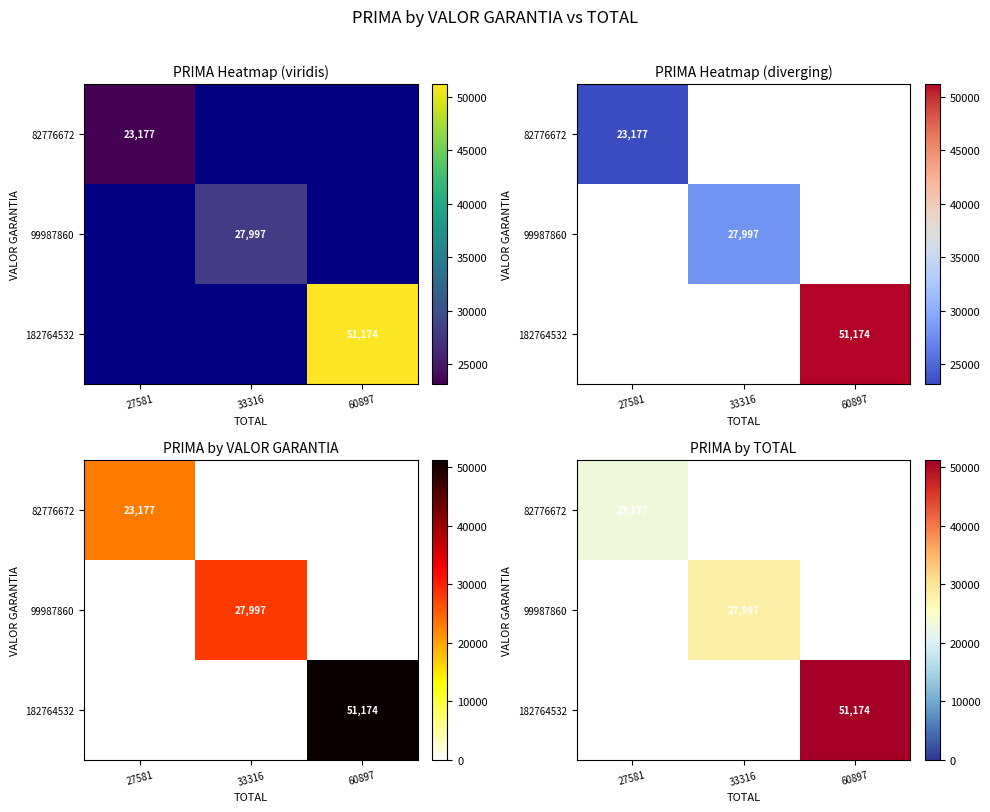

How many series are shown in this chart?

3